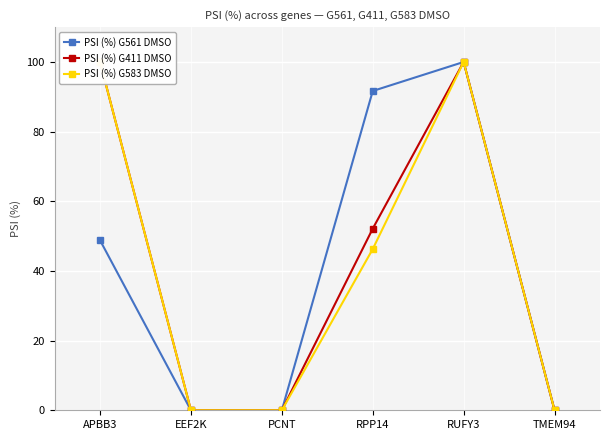

Rank the categories by PSI (%) G583 DMSO value from highest to lowest.

APBB3, RUFY3, RPP14, EEF2K, PCNT, TMEM94